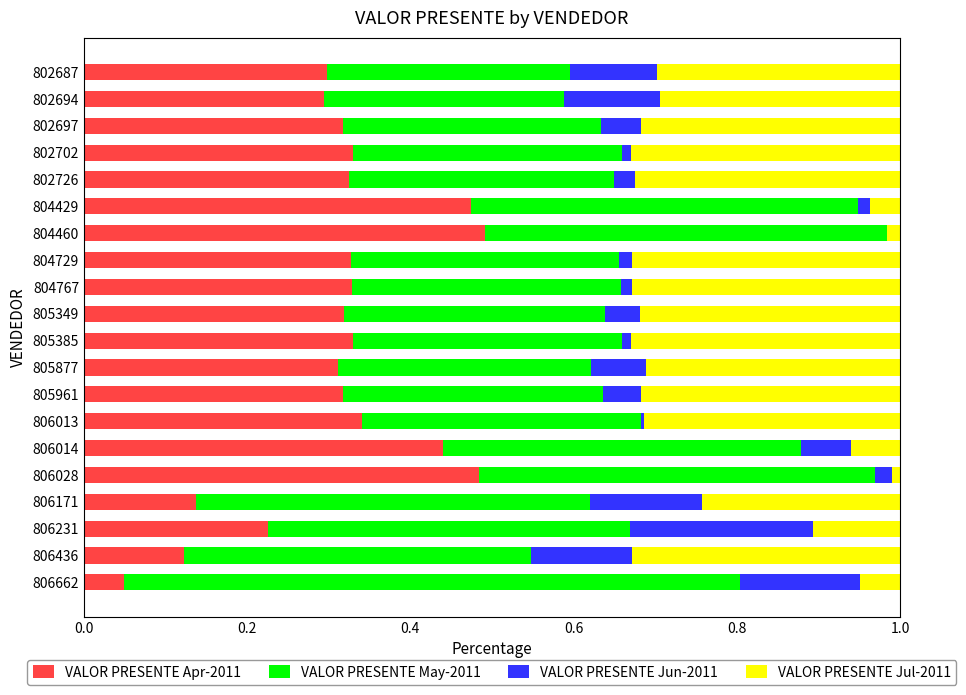

True or false: VALOR PRESENTE Apr-2011 has a value of 0.3 at 802702.

True